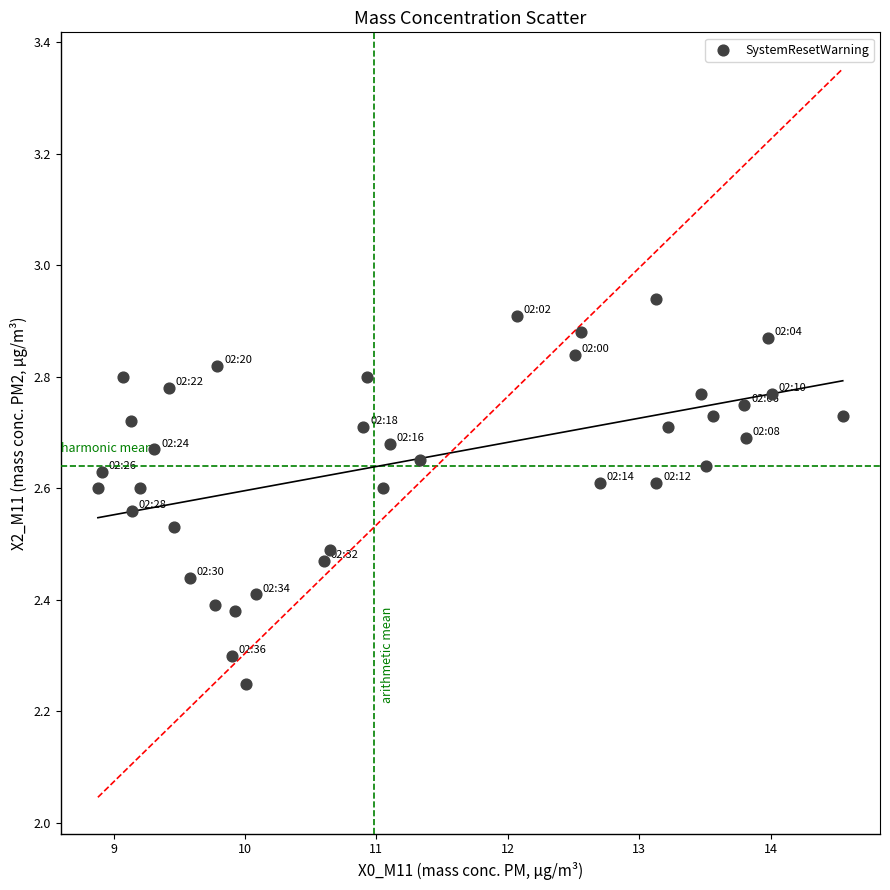

What is the range of Y values (max minus min)?

0.7